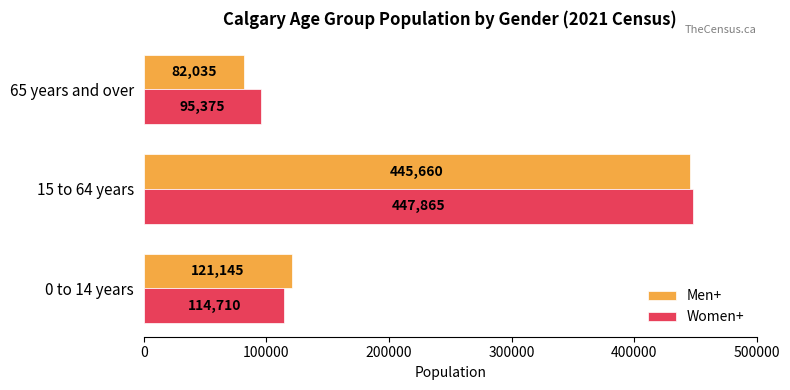

What is the average value of the Men+ series?

216280